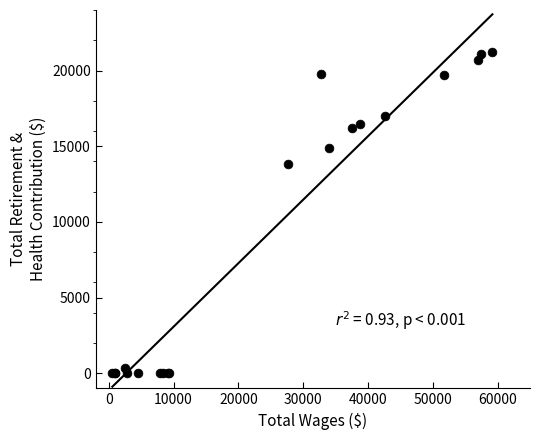

What Y value in the scatter plot is closest to 10599?

13855